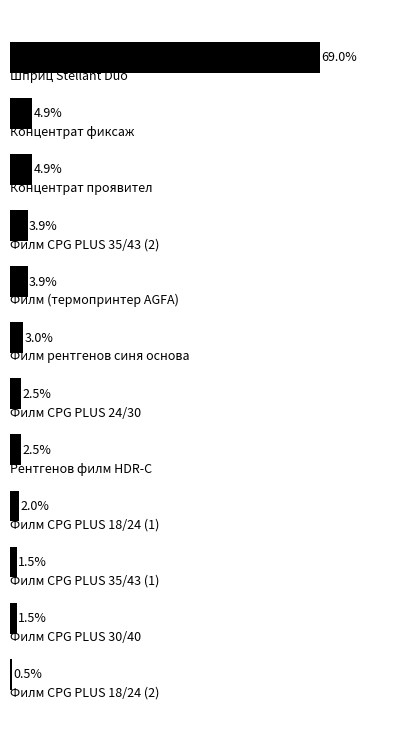

What is the smallest value displayed?

0.5